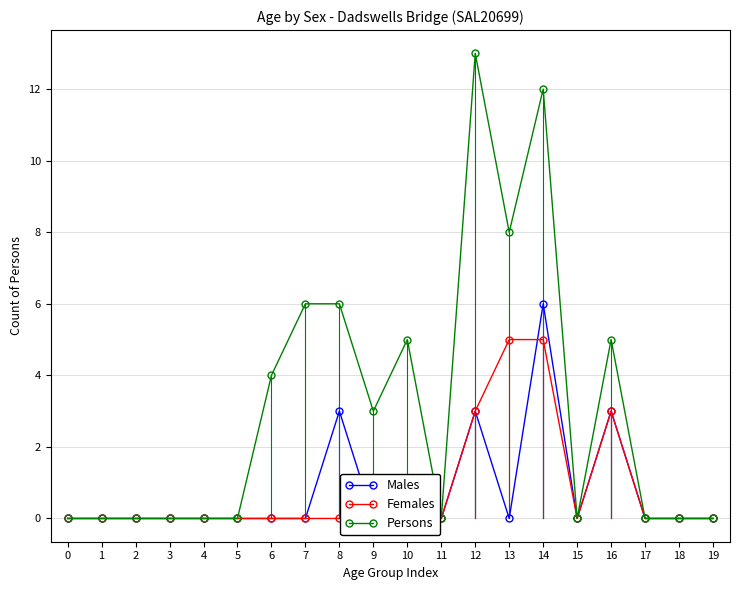

True or false: Males has more than 1 points higher than both neighbors.

True